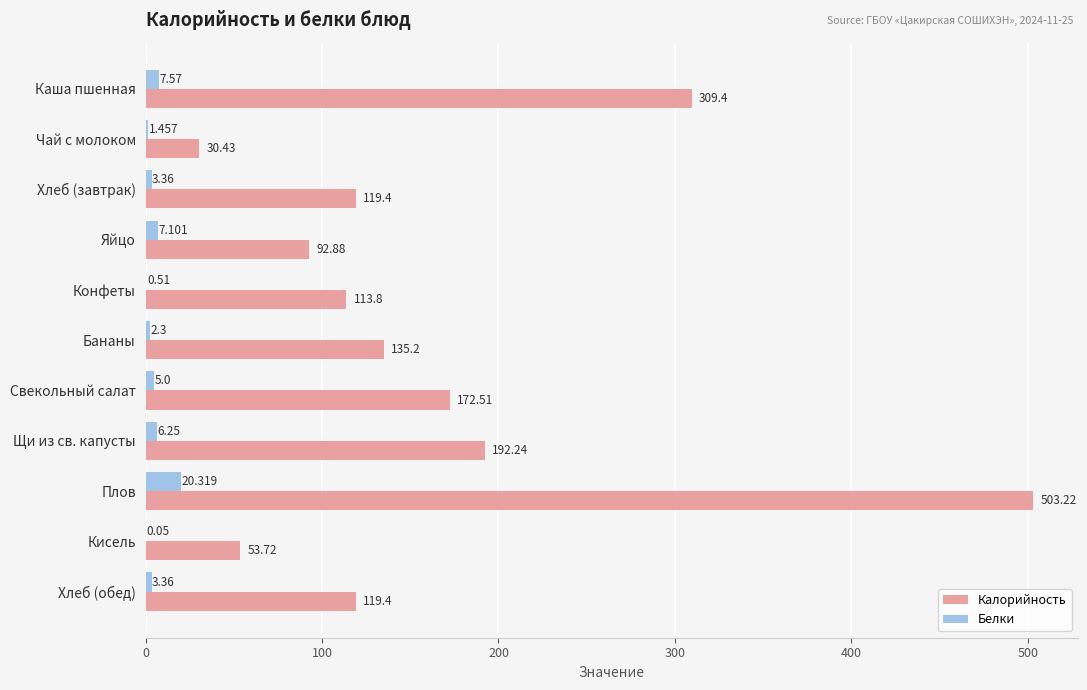

Between Бананы and Кисель, which series saw the biggest shift?

Калорийность